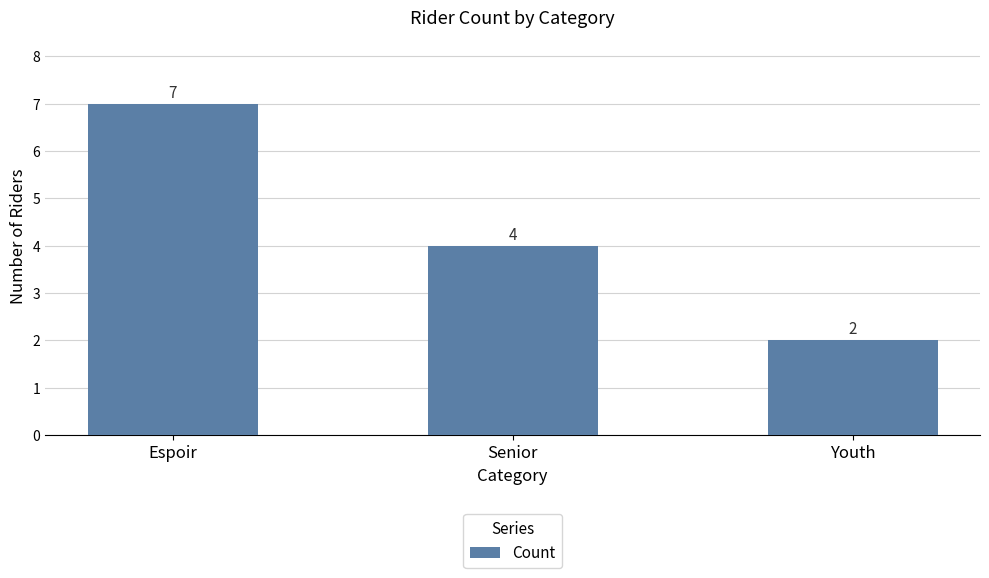

How many values are below 4?

1